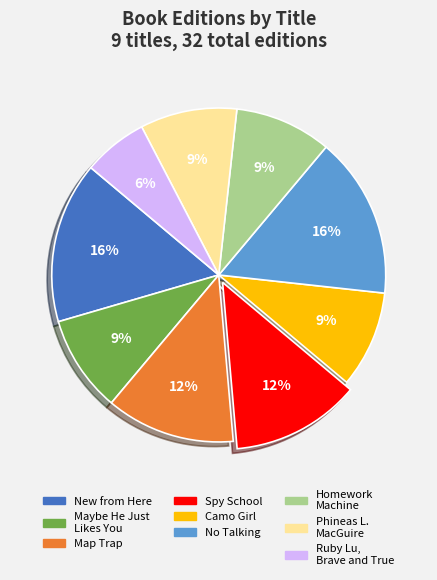

To the nearest percent, what is the average slice percentage?

11%